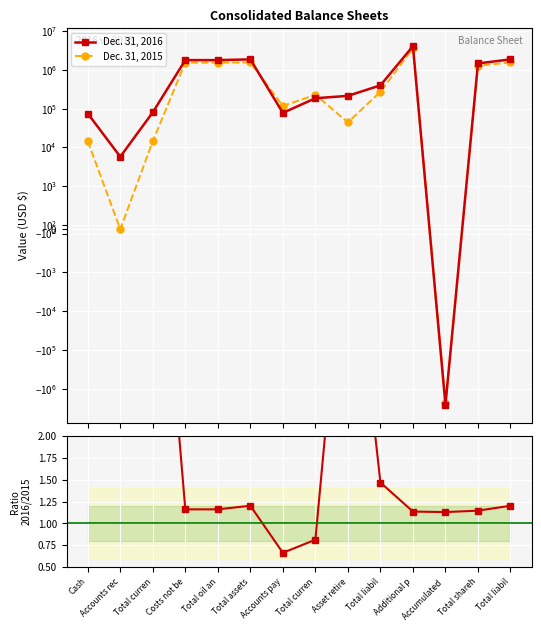

What is the label of the 3rd point from the left?

Total curren